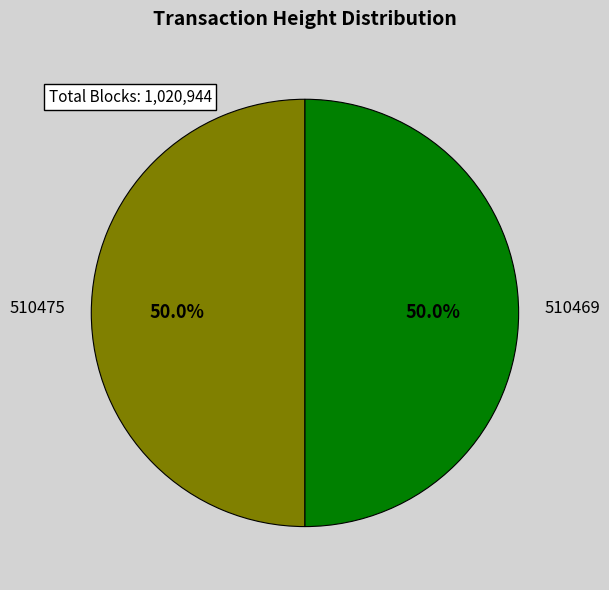

Combined, do 510475 and 510469 account for over 50%?

Yes